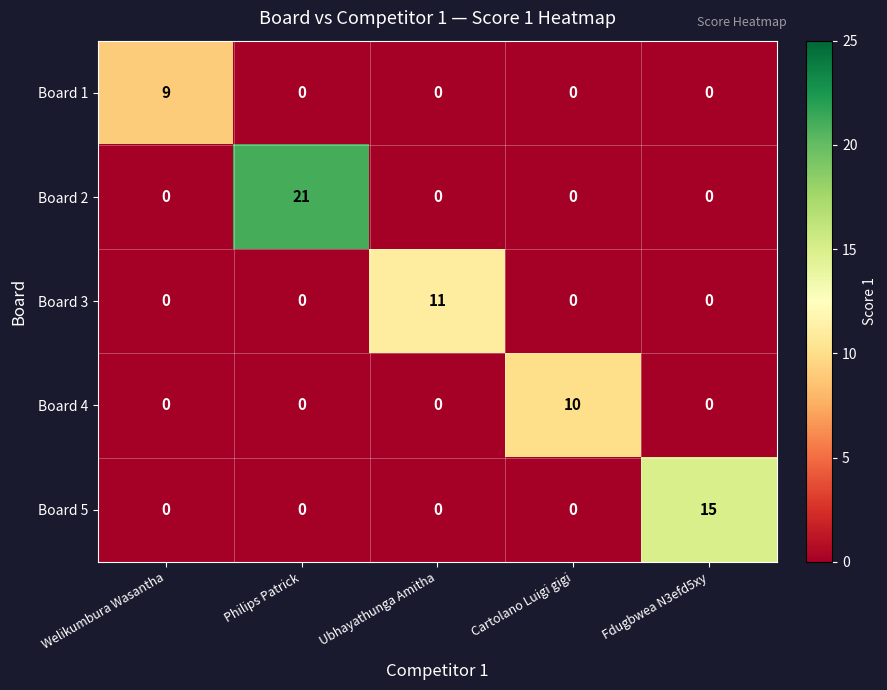

Count the number of categories in the chart.

5